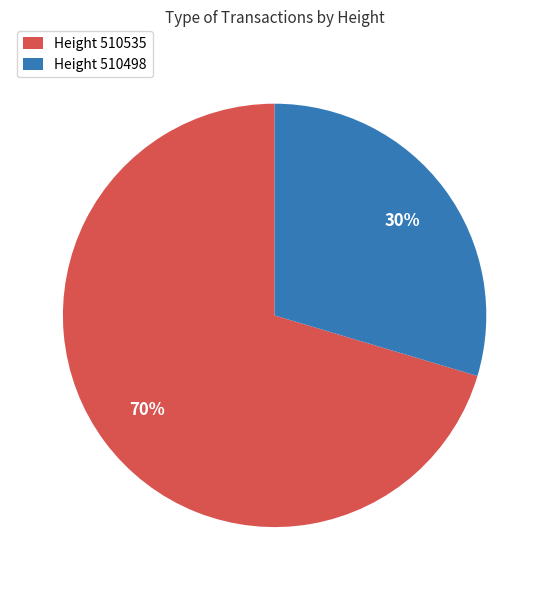

What percentage is the Height 510498 slice, to the nearest percent?

30%